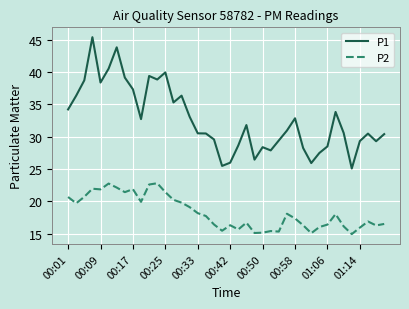

What is the smallest value displayed?

14.9